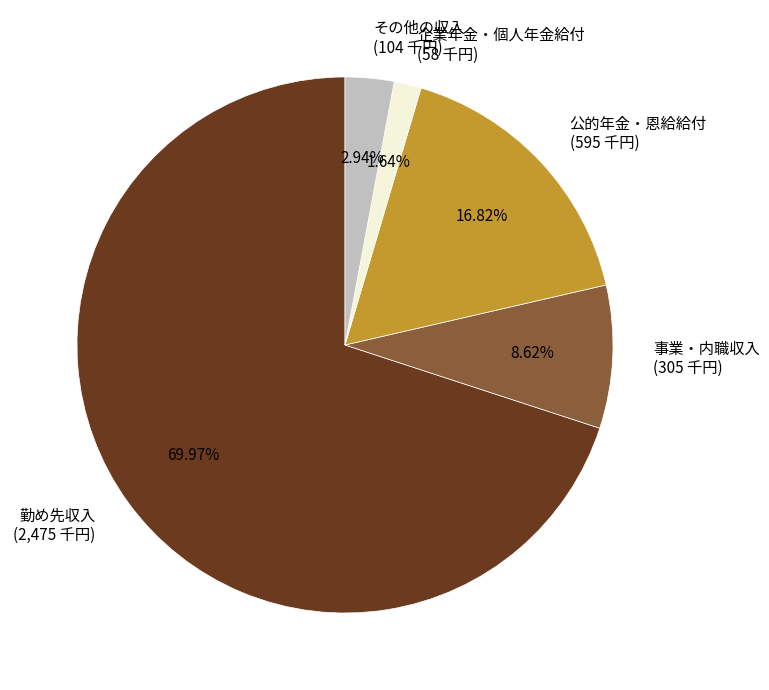

Rank the categories by value from highest to lowest.

勤め先収入, 公的年金・恩給給付, 事業・内職収入, その他の収入, 企業年金・個人年金給付